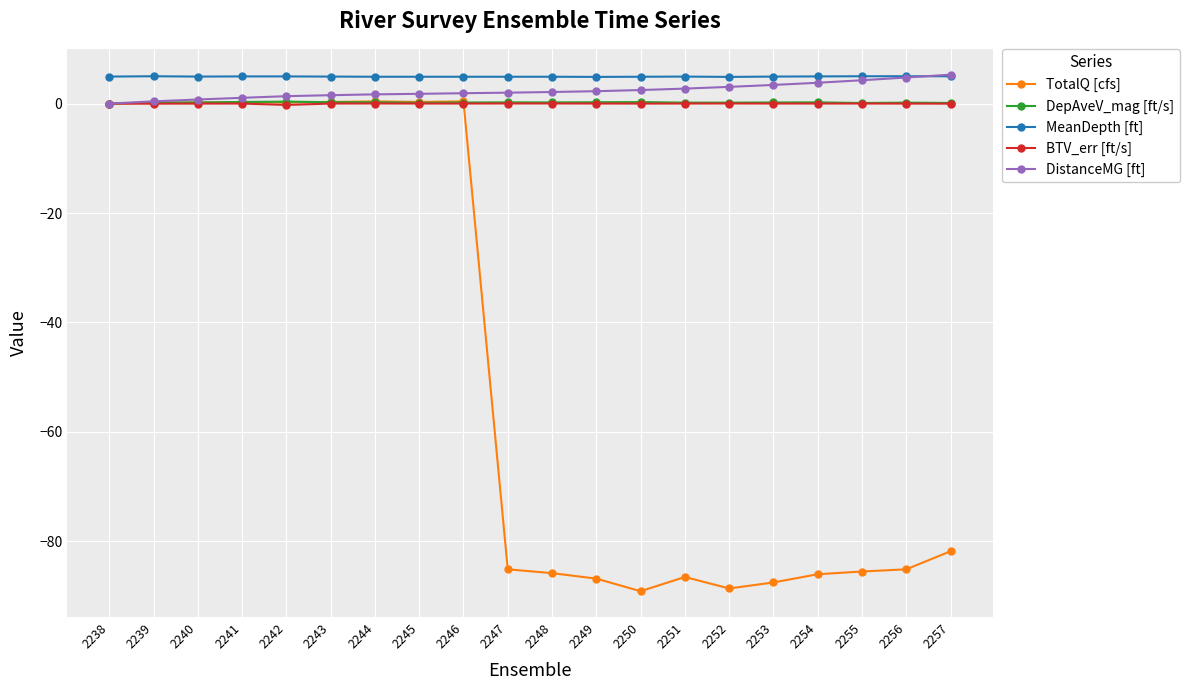

What is the average value of the DepAveV_mag [ft/s] series?

0.2